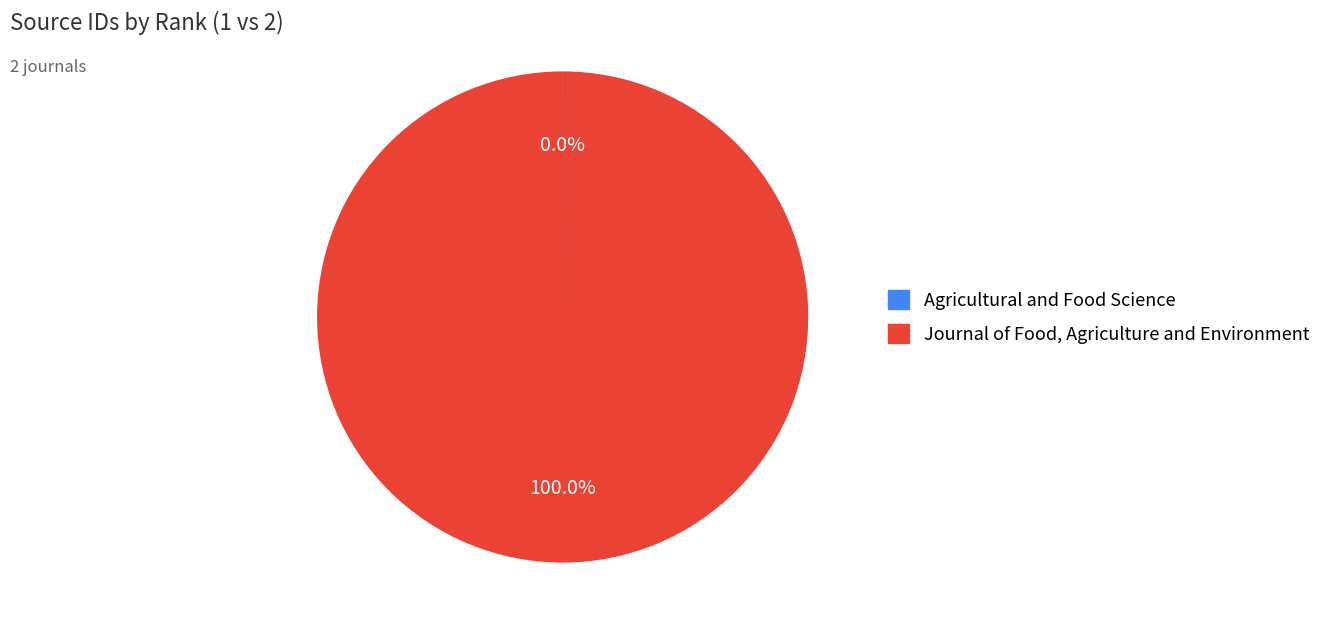

Which category has the biggest portion of the pie?

Journal of Food, Agriculture and Environment